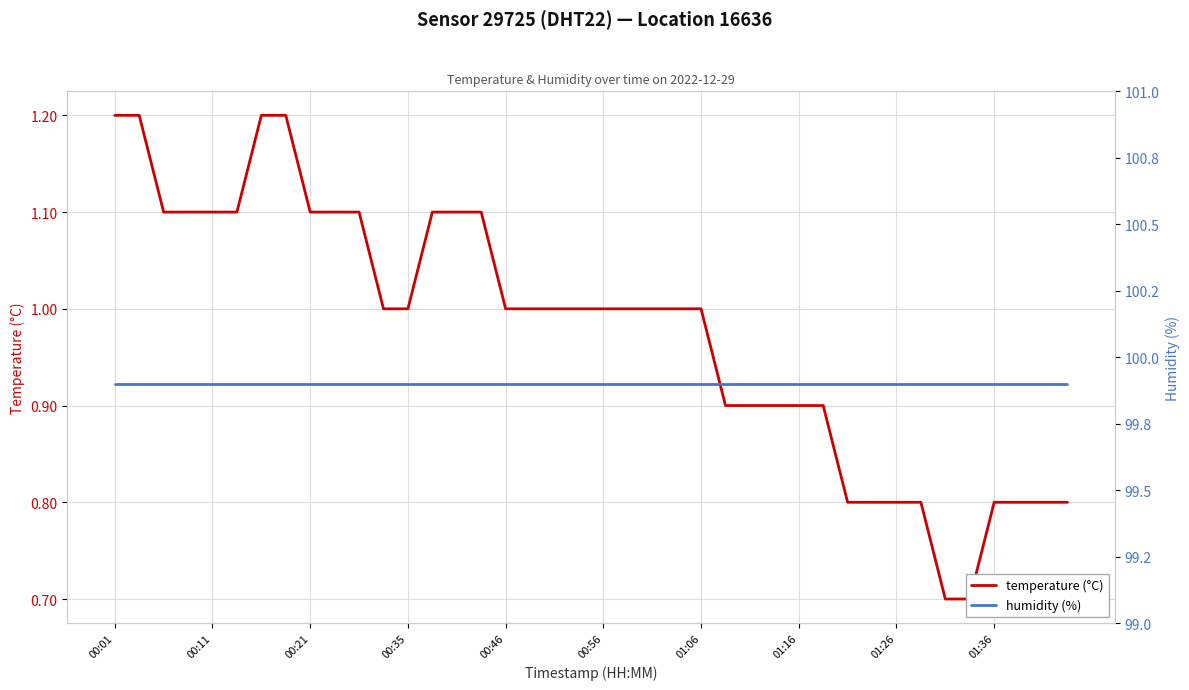

True or false: humidity (%) and temperature (°C) intersect in this chart.

False